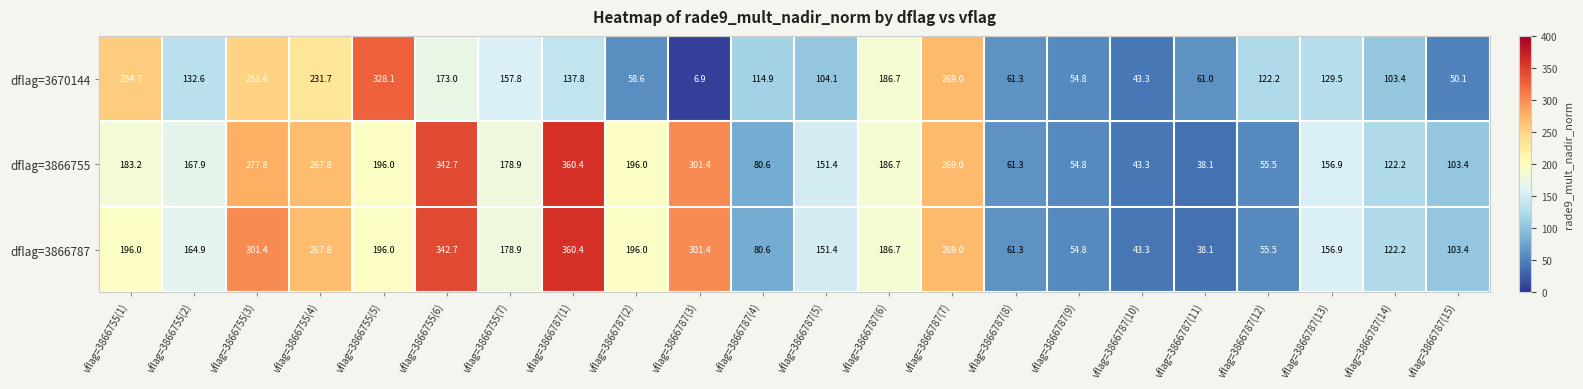

Which series has the largest total across all categories?

dflag=3866787